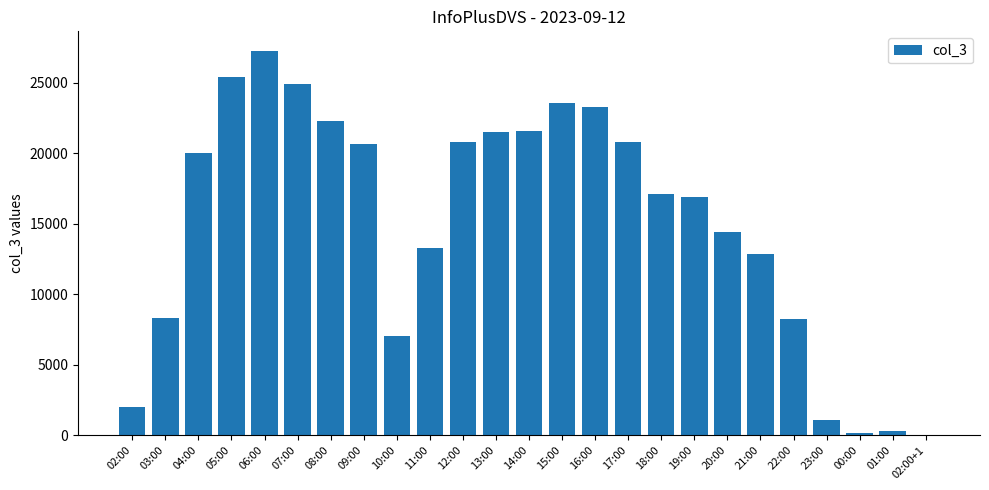

What is the maximum value shown in the chart?

27286